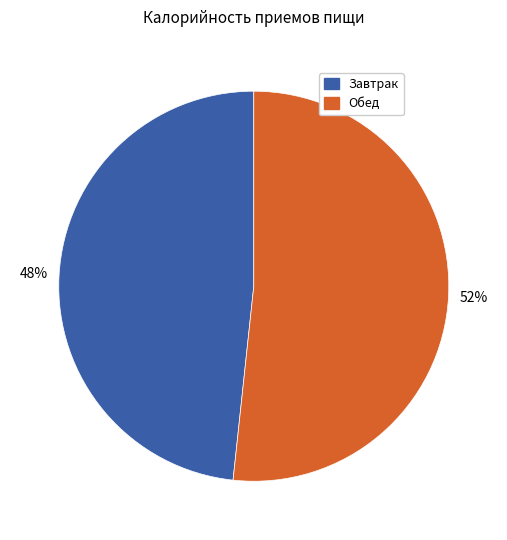

What percentage is the Завтрак slice, to the nearest percent?

48%